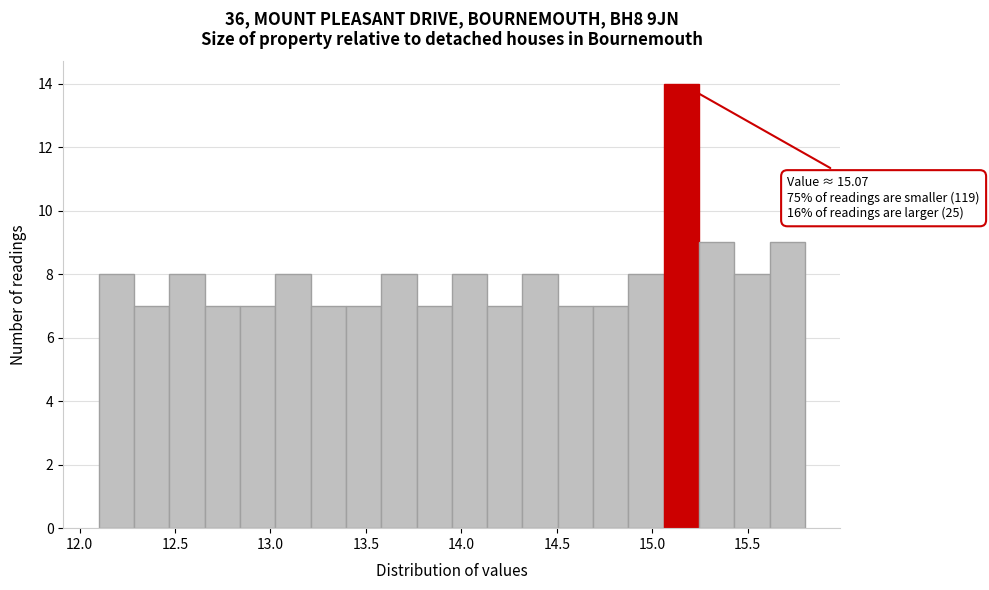

Around what value on the x-axis is the tallest bar? Give the approximate position of its centre, as read against the axis.

15.15